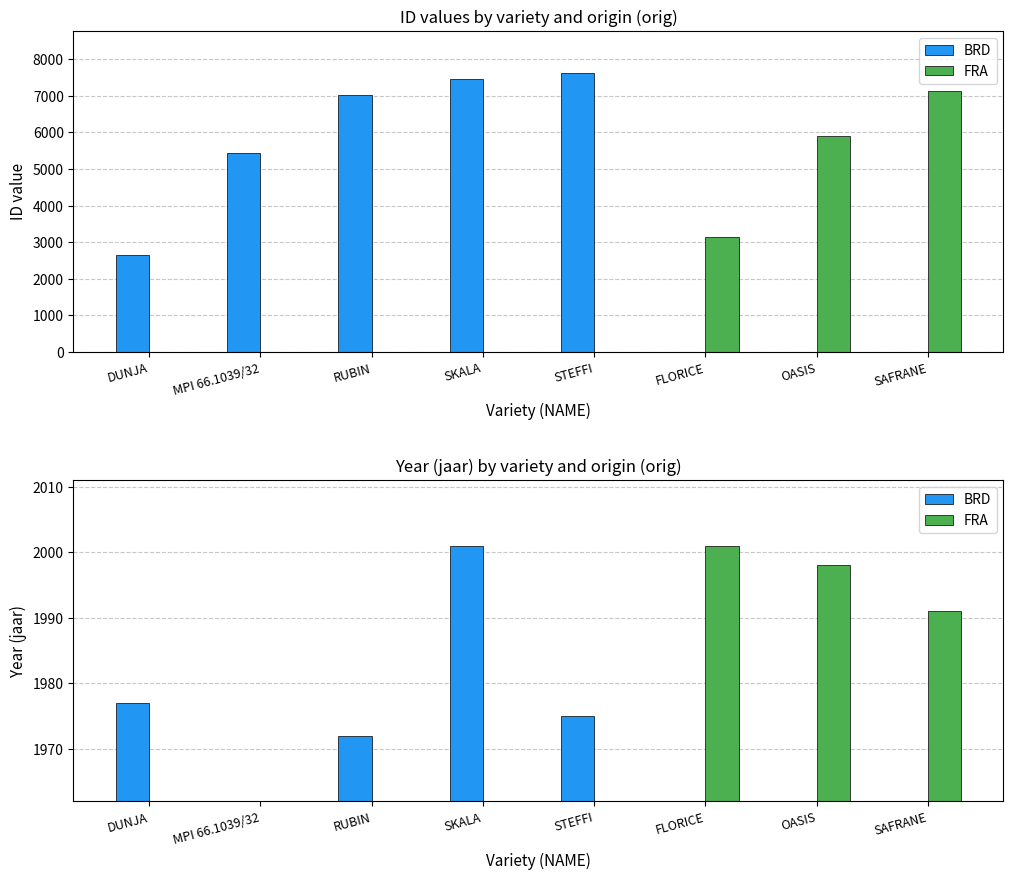

List the labels in order of value, smallest first.

DUNJA, MPI 66.1039/32, RUBIN, SKALA, STEFFI